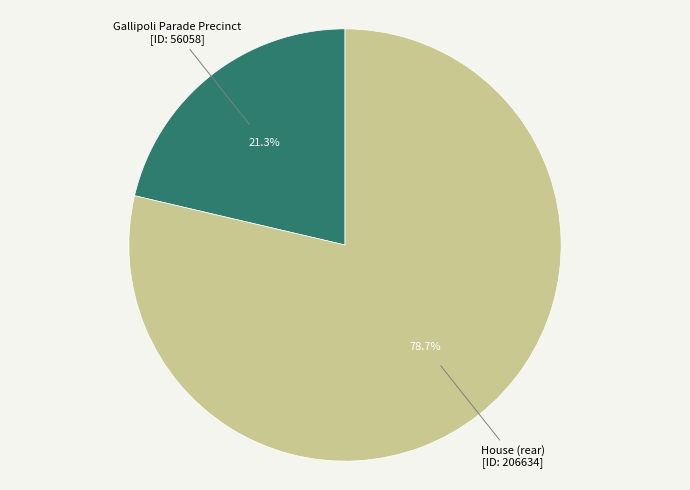

Is there any slice that represents more than half of the pie?

Yes